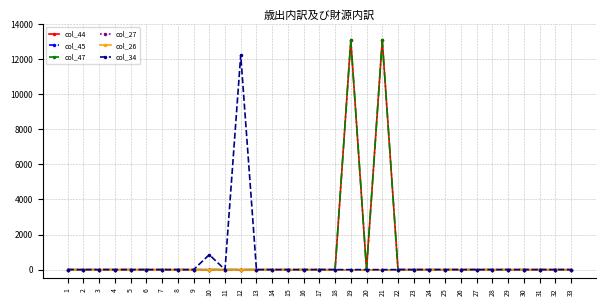

What is the average value of the col_47 series?

793